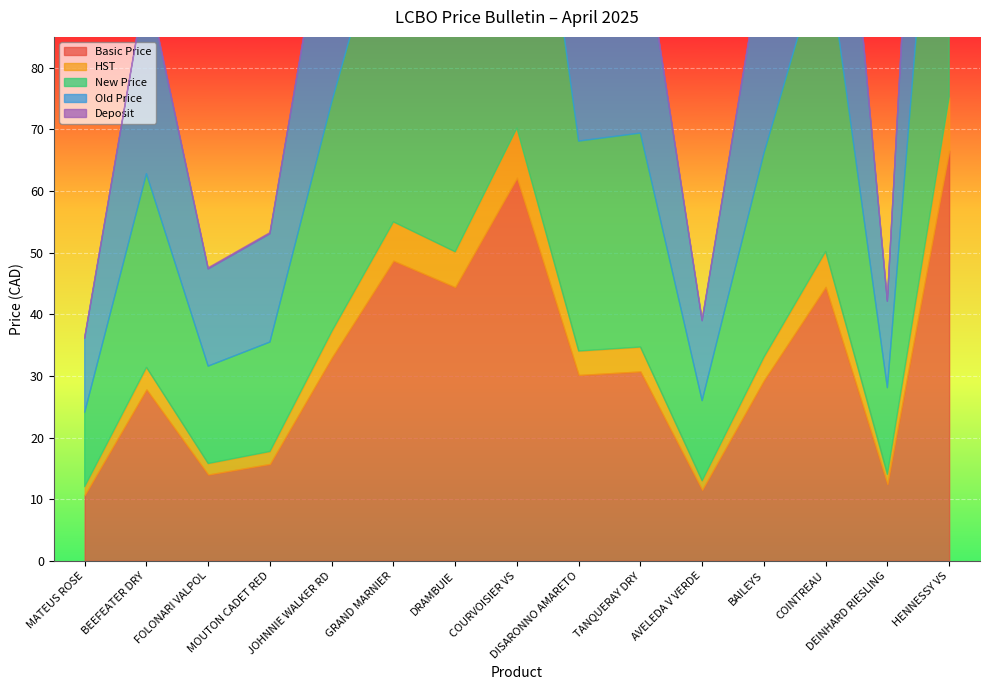

Is the value of Old Price at COURVOISIER VS greater than the value of HST at COURVOISIER VS?

Yes